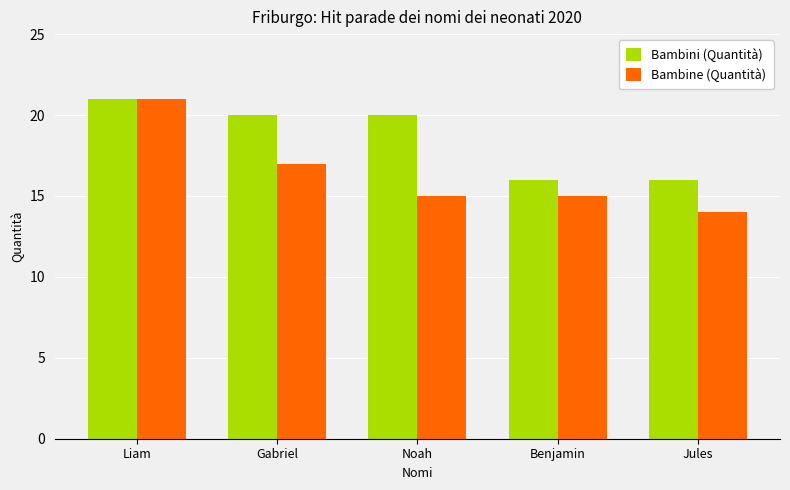

At which label is Bambine (Quantità) closest to 17?

Gabriel